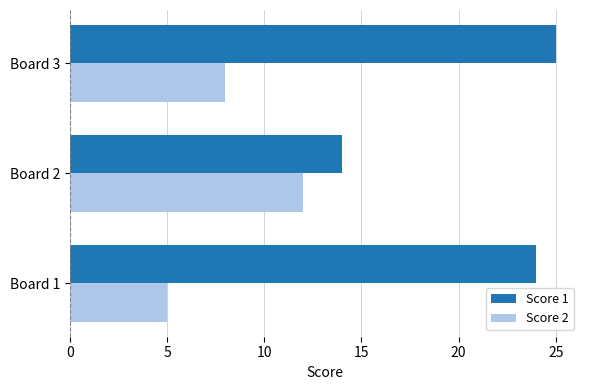

What is the average value of the Score 1 series?

21